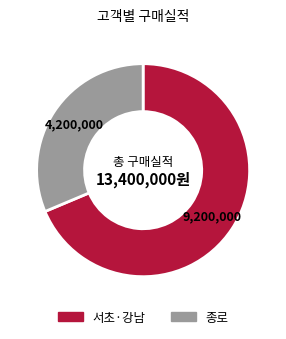

Does any single category account for the majority?

Yes